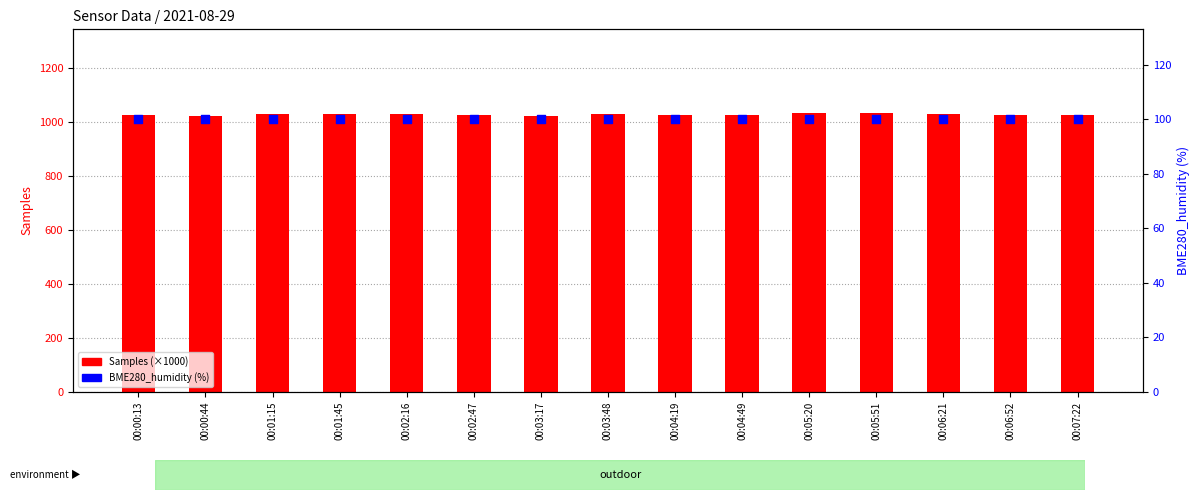

At which category is the sum across all series the highest?

00:05:51